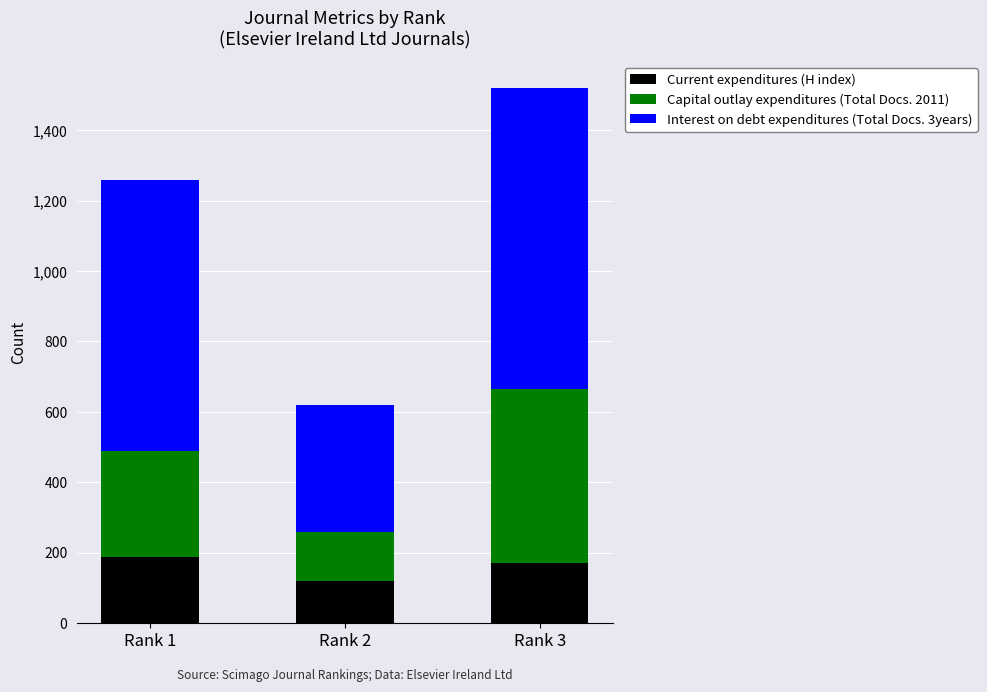

What is the sum of the Current expenditures (H index) values at Rank 1 and Rank 2?

307